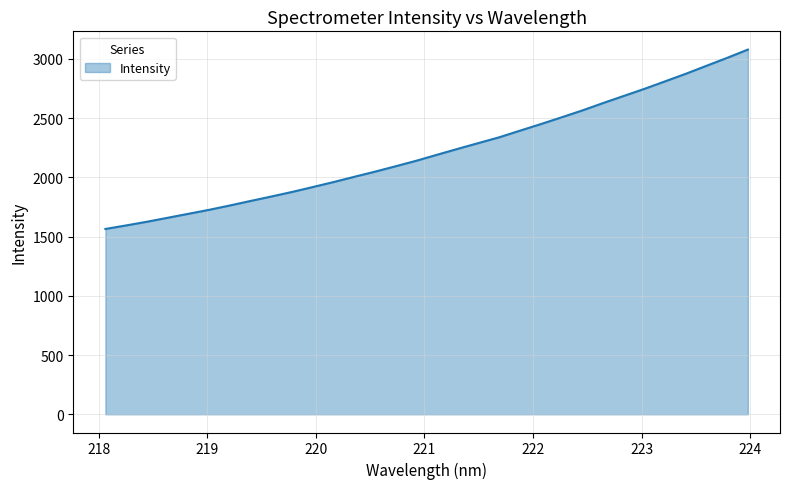

How many lines are shown in the chart?

1